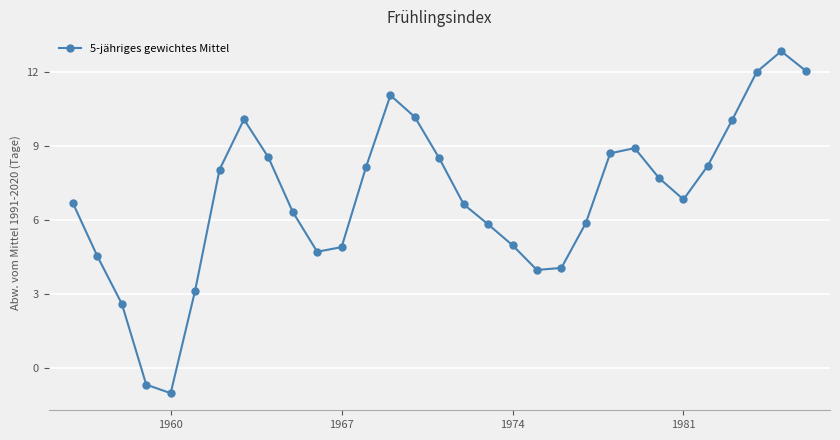

How many points are lower than both their immediate neighbors (excluding endpoints)?

4